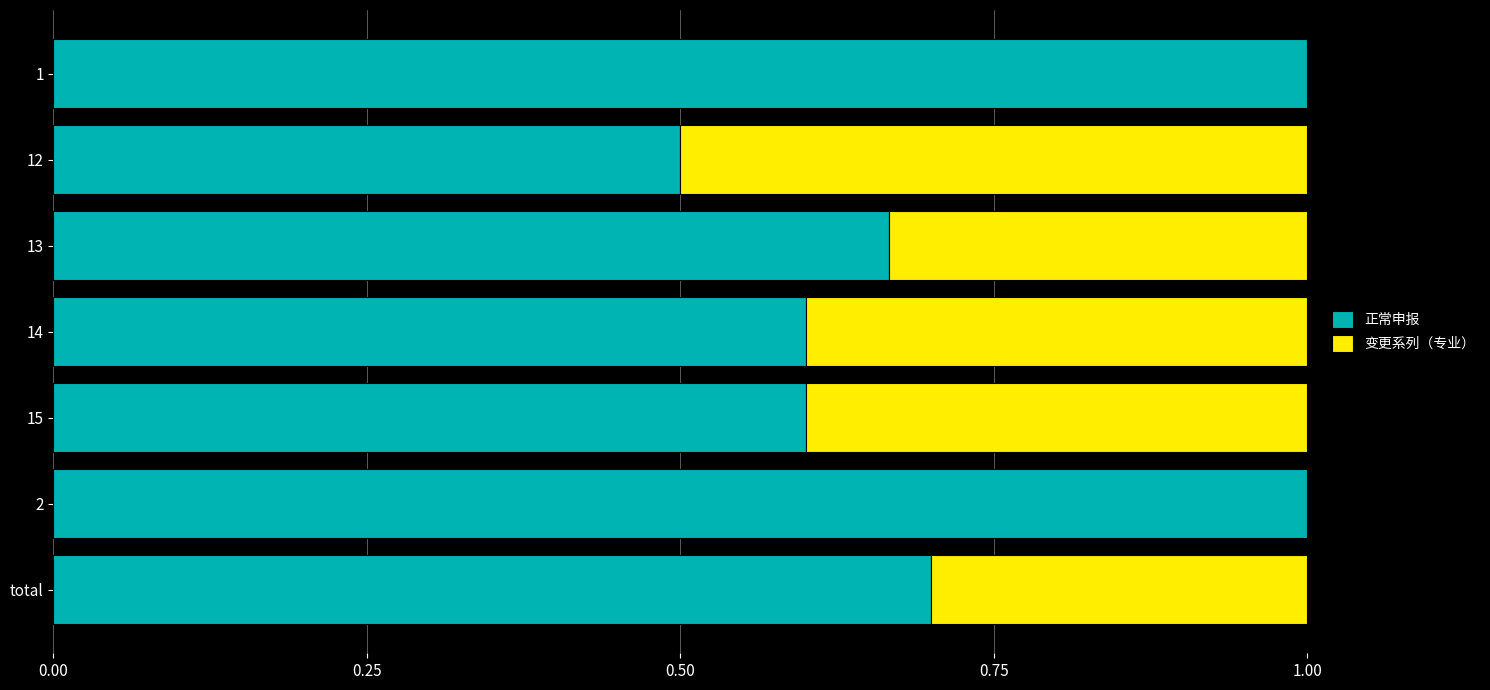

What is the total value across all series at 14?

1.0